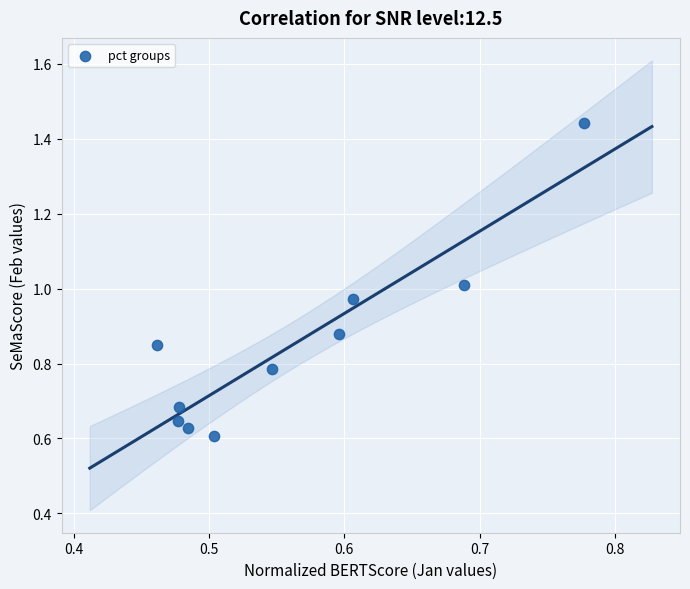

What is the range of X values (max minus min)?

0.3